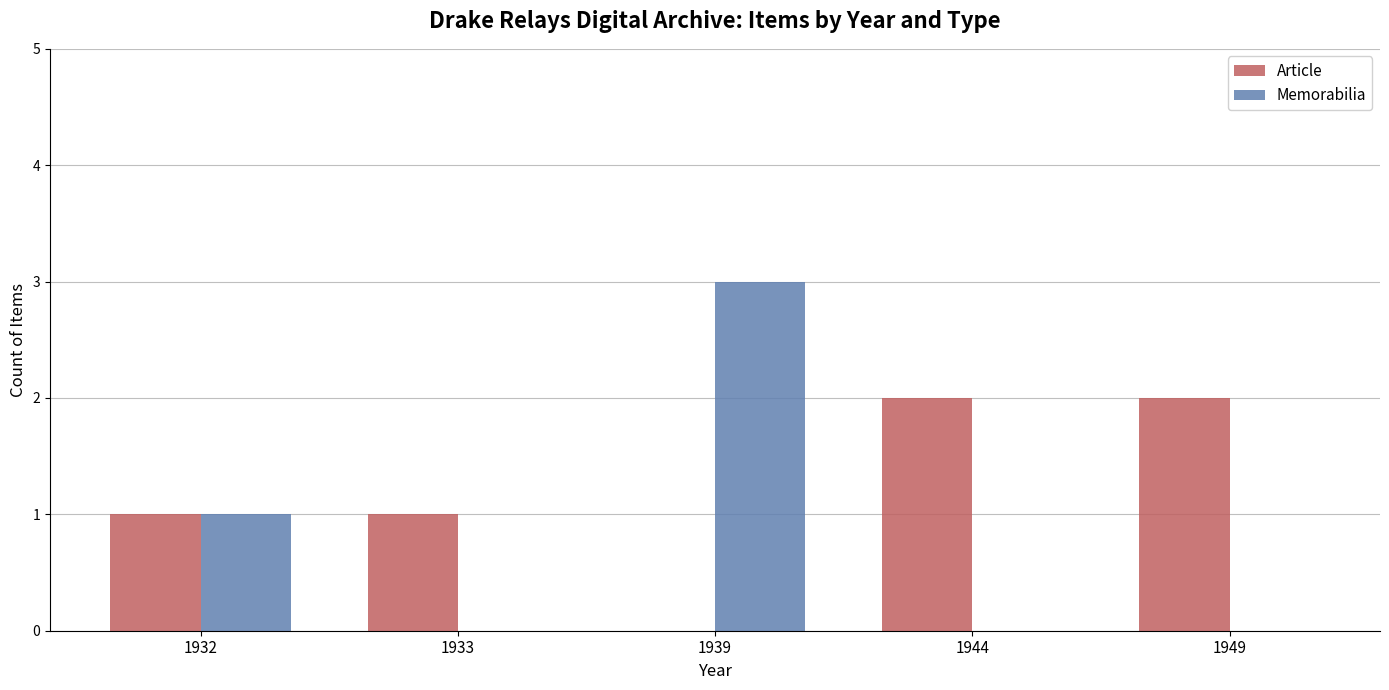

What is the sum of all Article values?

6